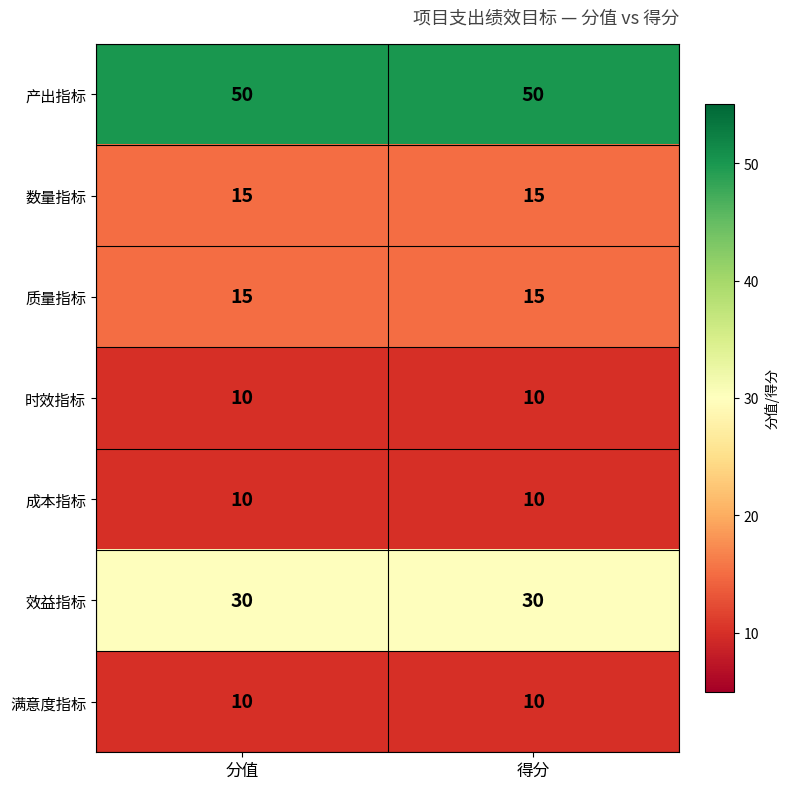

What is the sum of all 时效指标 values?

20